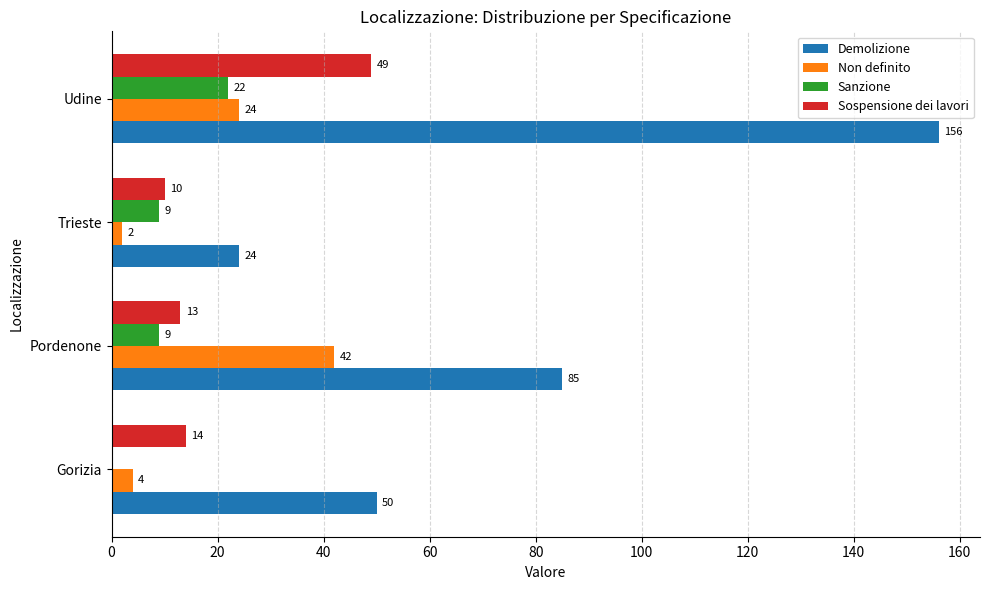

Between Gorizia and Udine, which series saw the biggest shift?

Demolizione